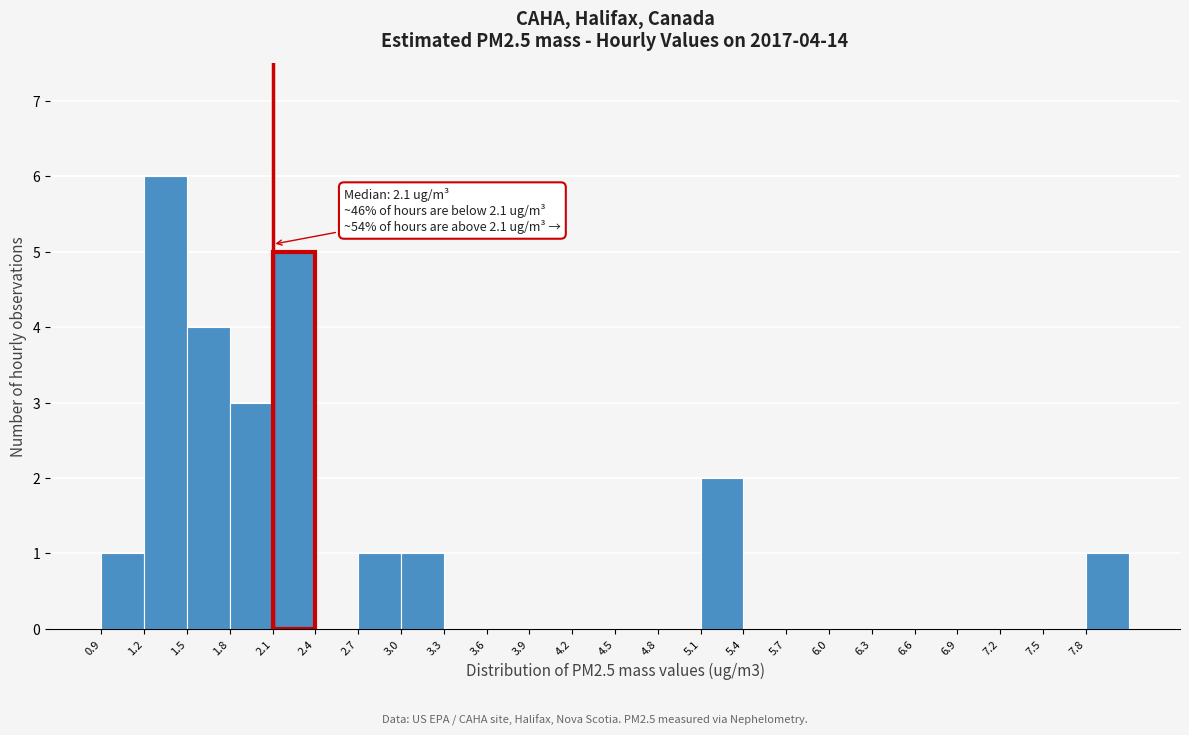

Over which range of the x-axis is the bar tallest?

1.2 to 1.5